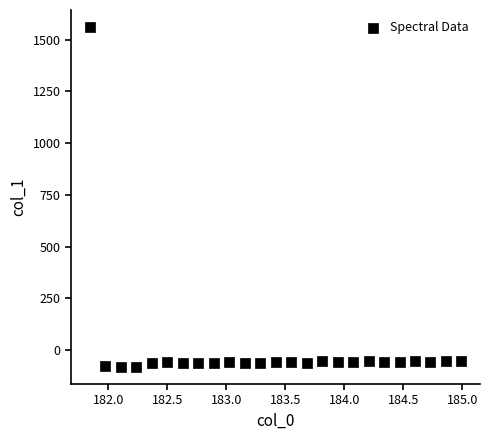

What is the range of X values (max minus min)?

3.1